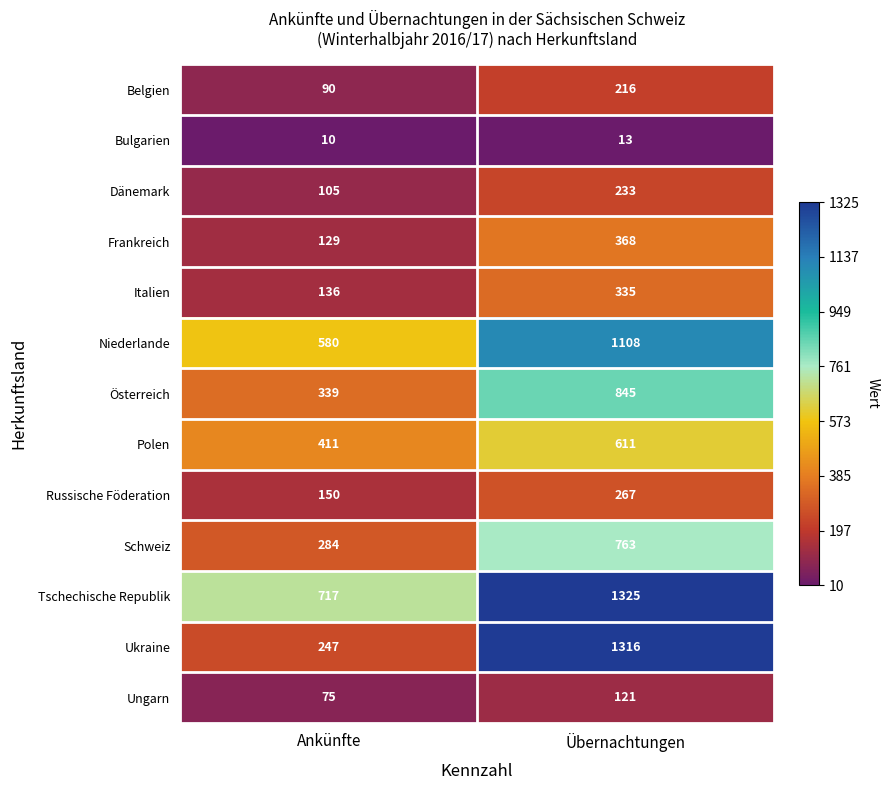

Which series has the largest range (max minus min)?

Ukraine